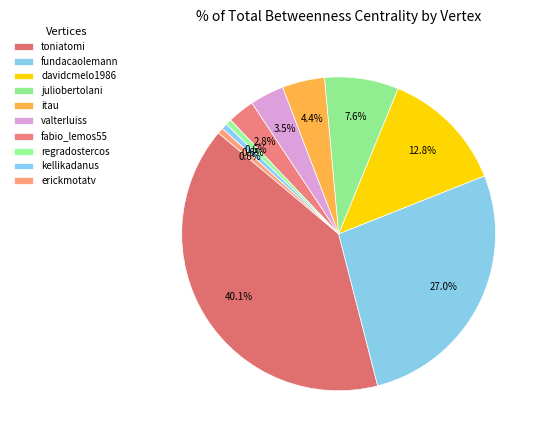

How many segments does this pie chart have?

10